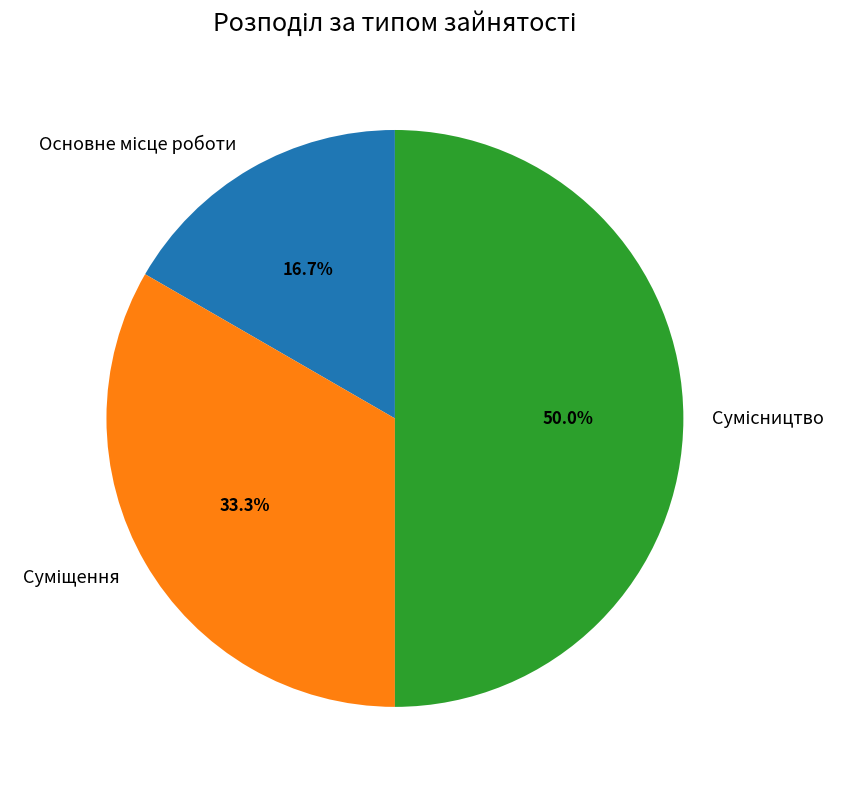

How many segments does this pie chart have?

3